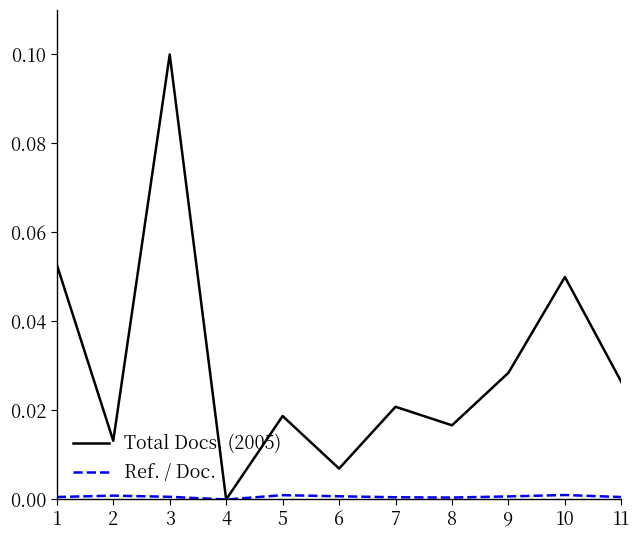

Which series has the widest spread of values?

Total Docs. (2005)